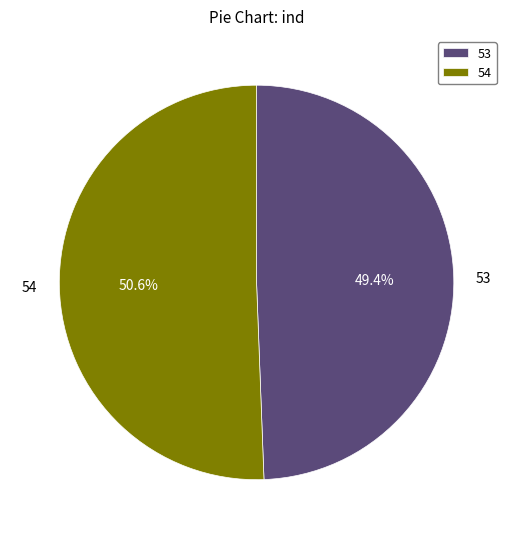

Does 54 account for over 50% of the chart?

Yes